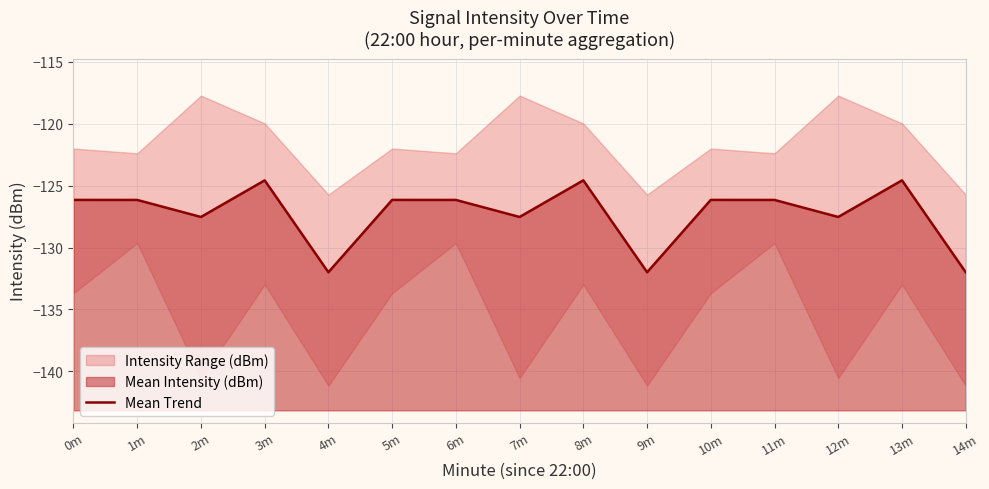

Count the number of categories in the chart.

15